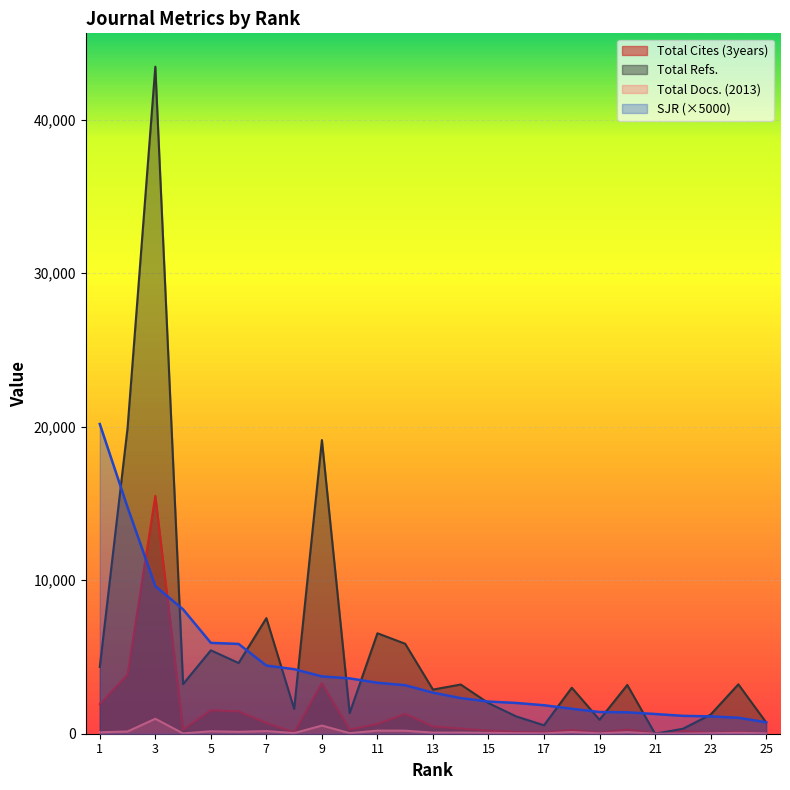

How many lines are shown in the chart?

4